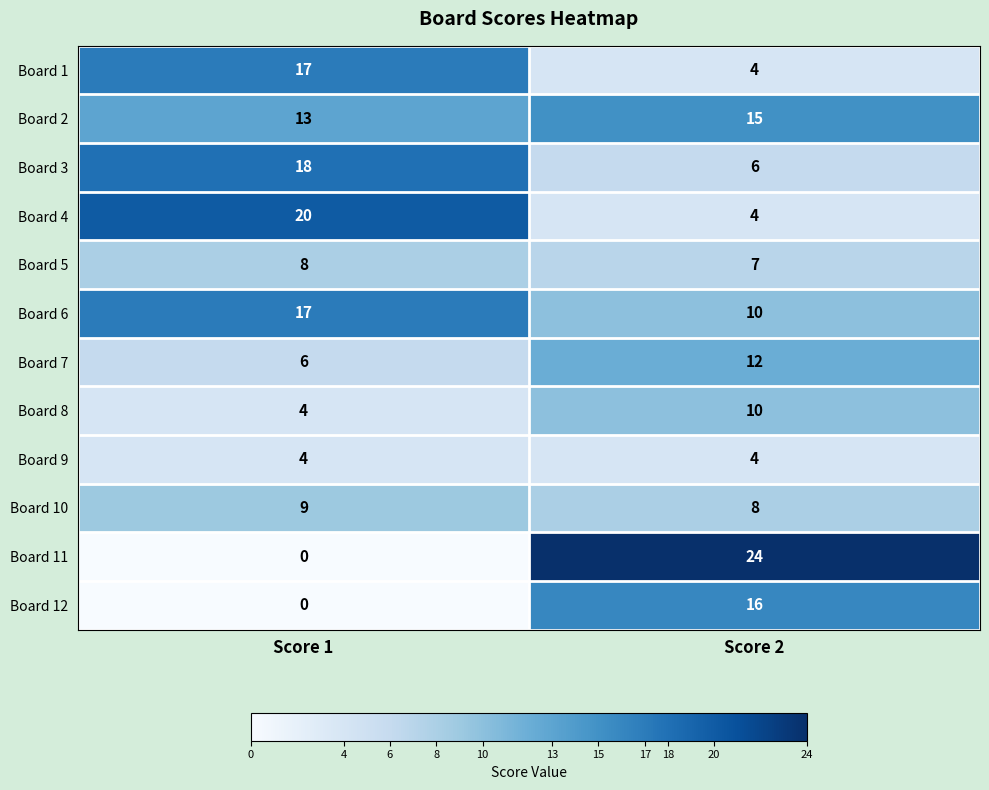

What is the greatest value displayed?

24